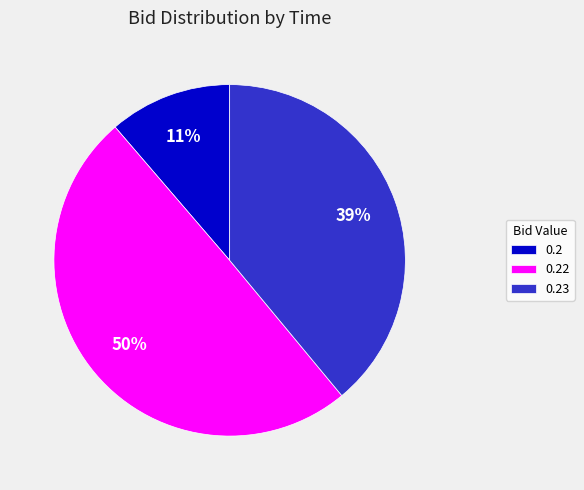

Combined, do 0.22 and 0.2 account for over 50%?

Yes